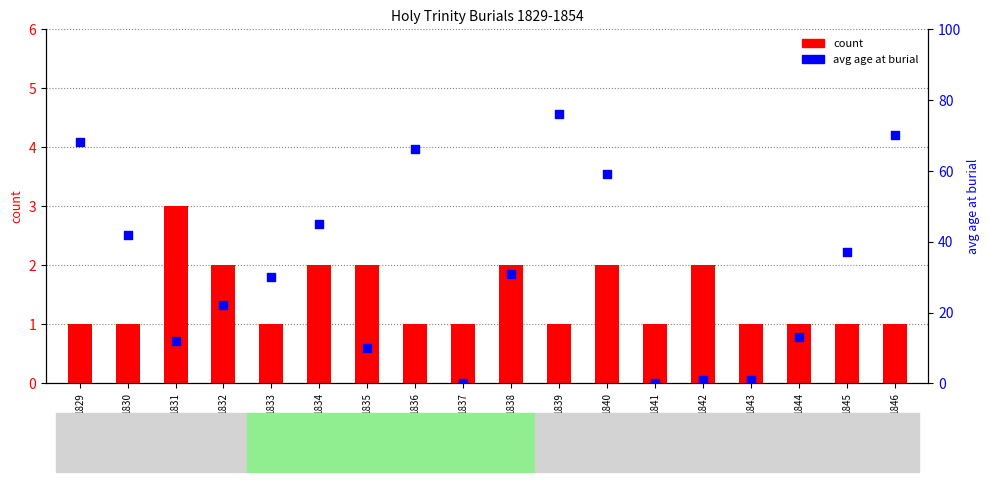

What is the total value across all series at 1834?

47